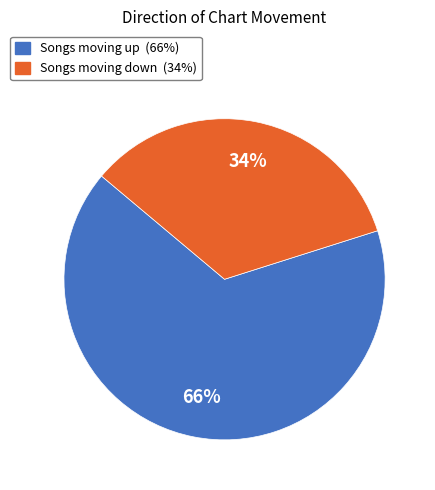

To the nearest percent, what is the difference between the largest and smallest slice percentages?

32%